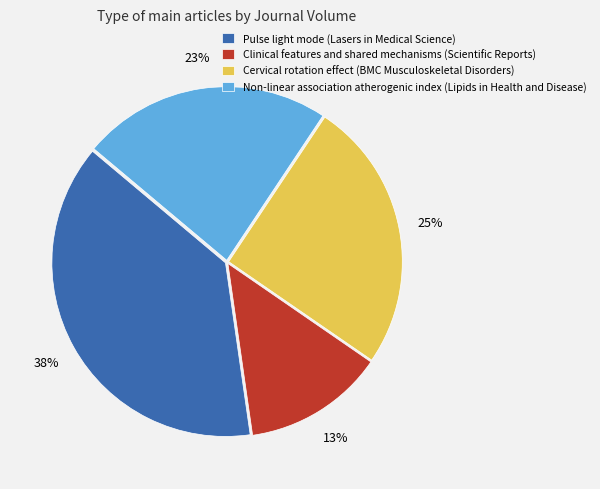

To the nearest percent, what is the difference between the Clinical features and shared mechanisms (Scientific Reports) and Non-linear association atherogenic index (Lipids in Health and Disease) slice percentages?

10%